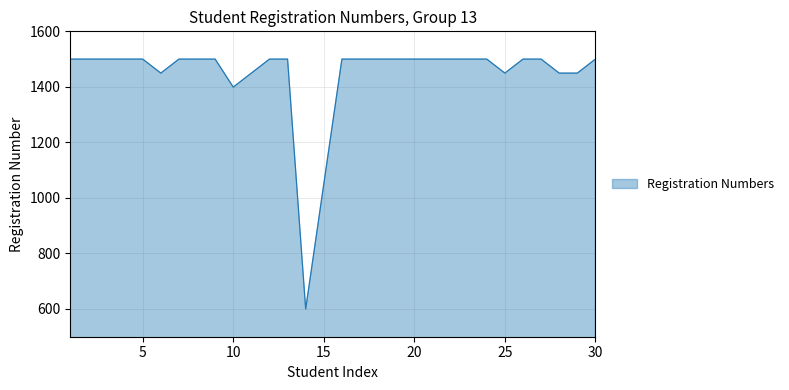

What is the greatest value displayed?

1500.0